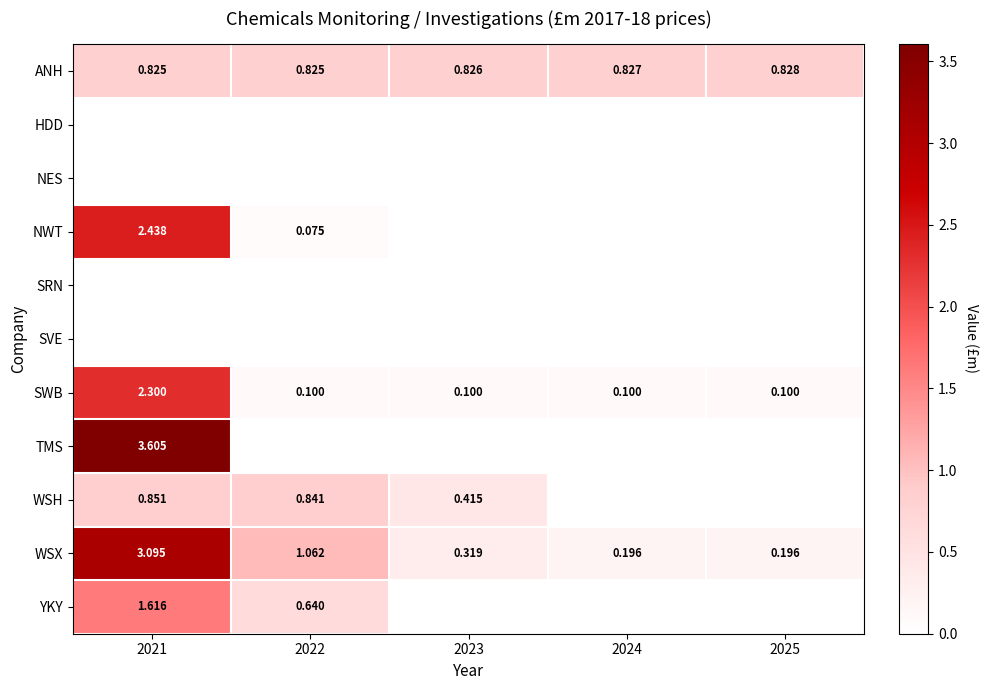

What is the minimum value for ANH?

0.8